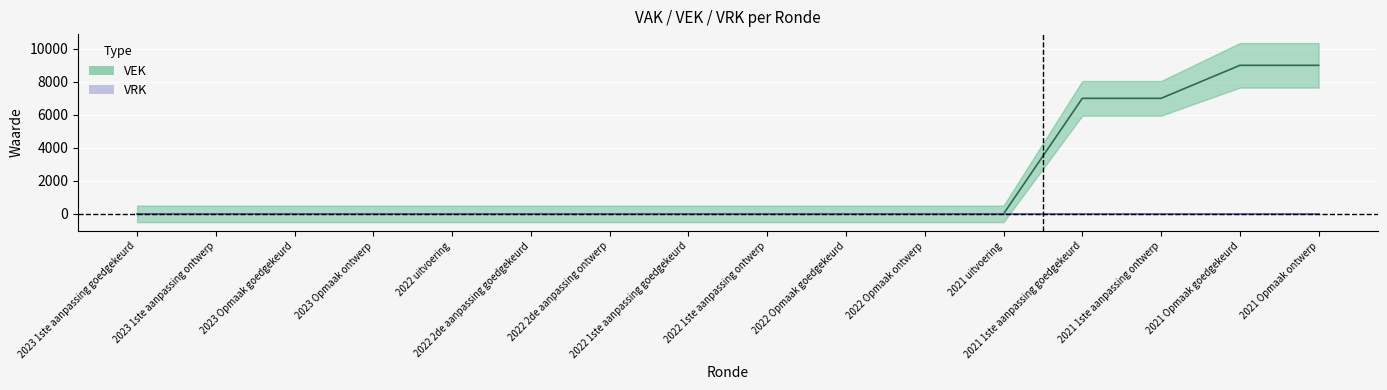

Which category has the lowest value across all series?

2023 1ste aanpassing goedgekeurd